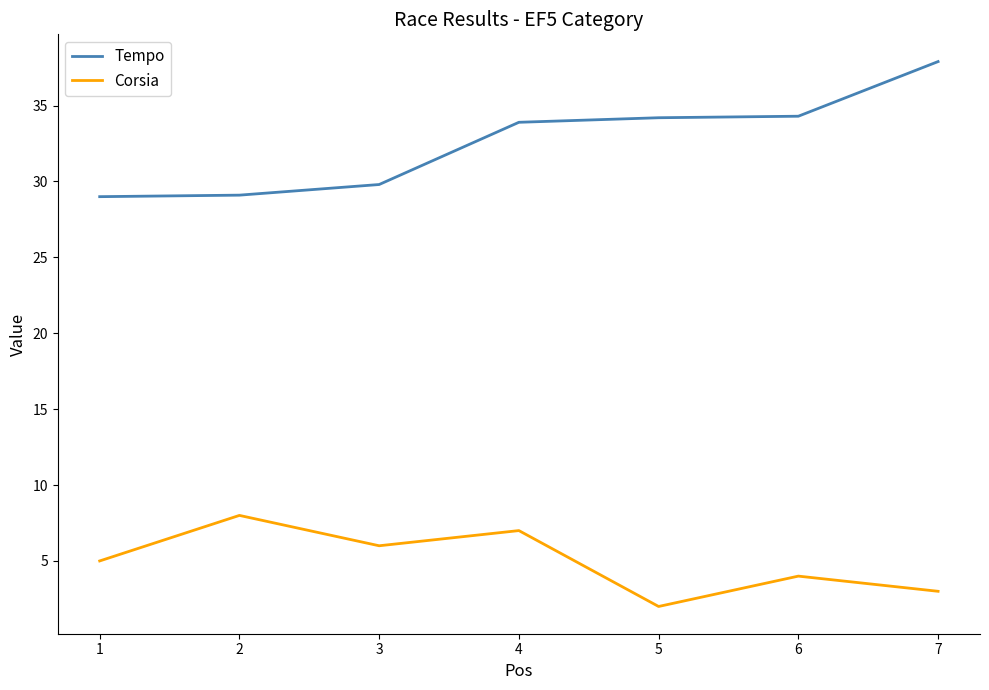

True or false: Corsia and Tempo cross at least once.

False